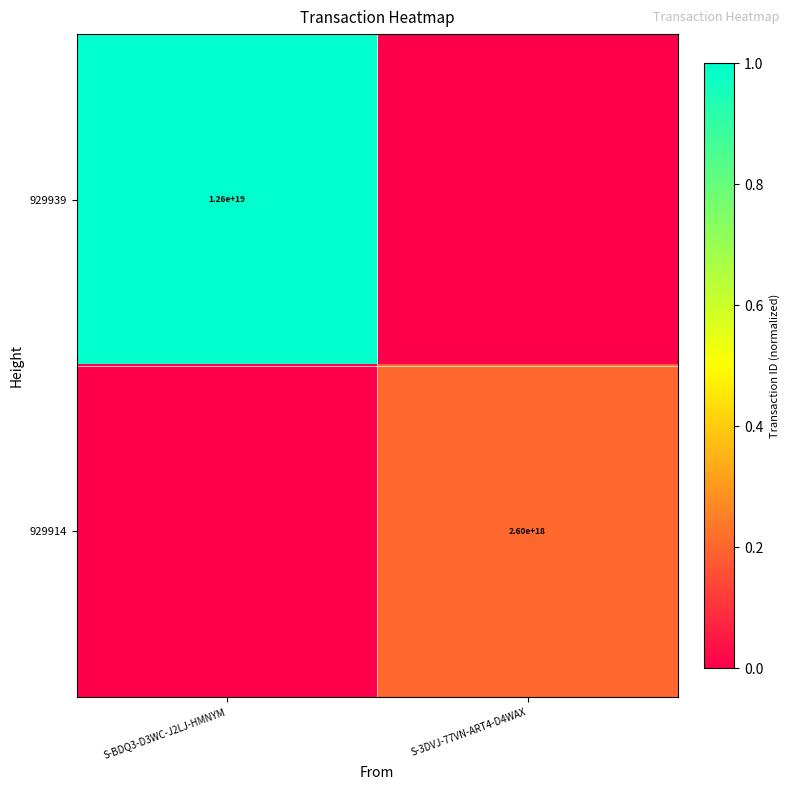

The value of 929939 at S-BDQ3-D3WC-J2LJ-HMNYM is 4276241711065455104. True or false?

False